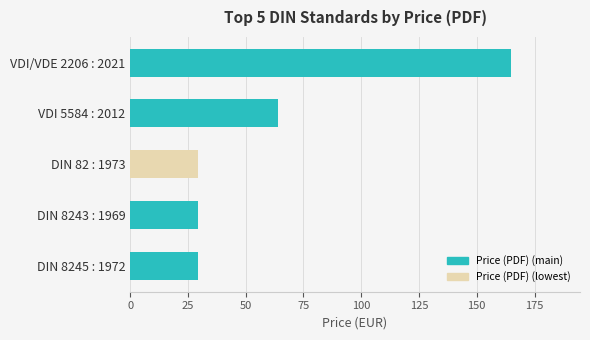

Which category has the highest value across all series?

VDI/VDE 2206 : 2021